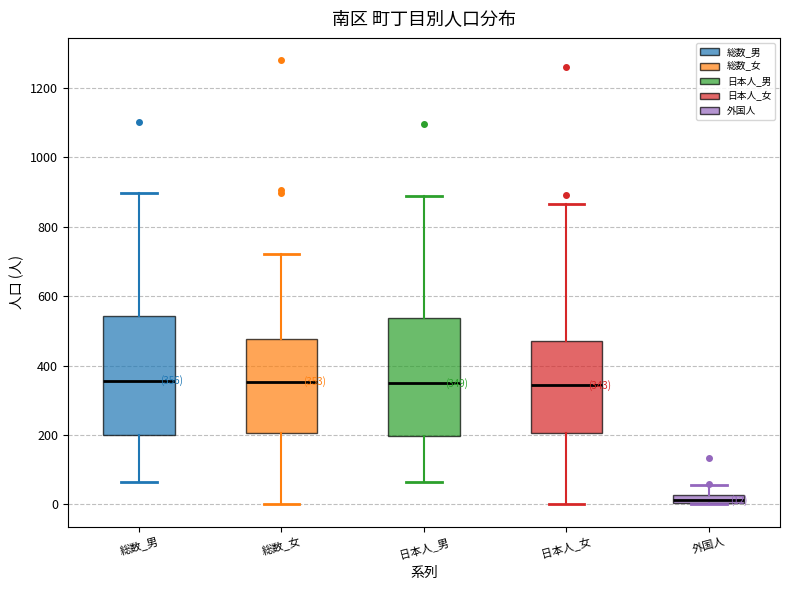

Which box's median line is the lowest?

外国人